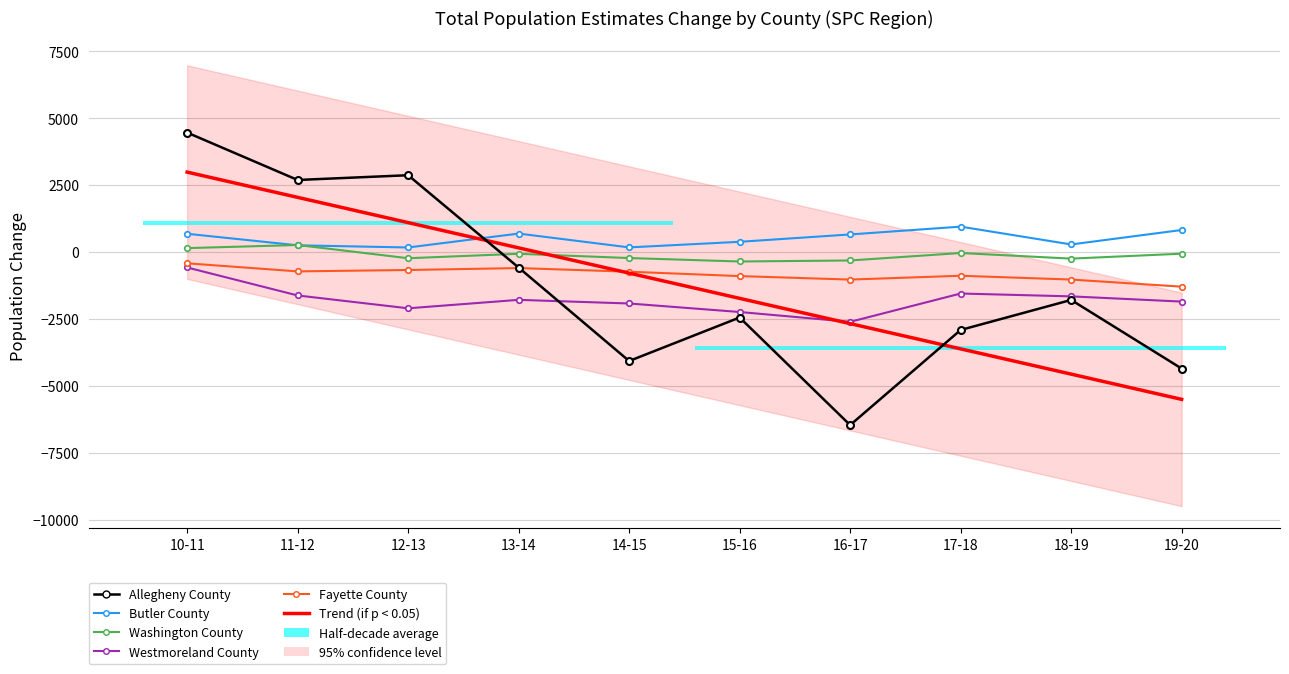

Between 13-14 and 18-19, which is larger?

13-14